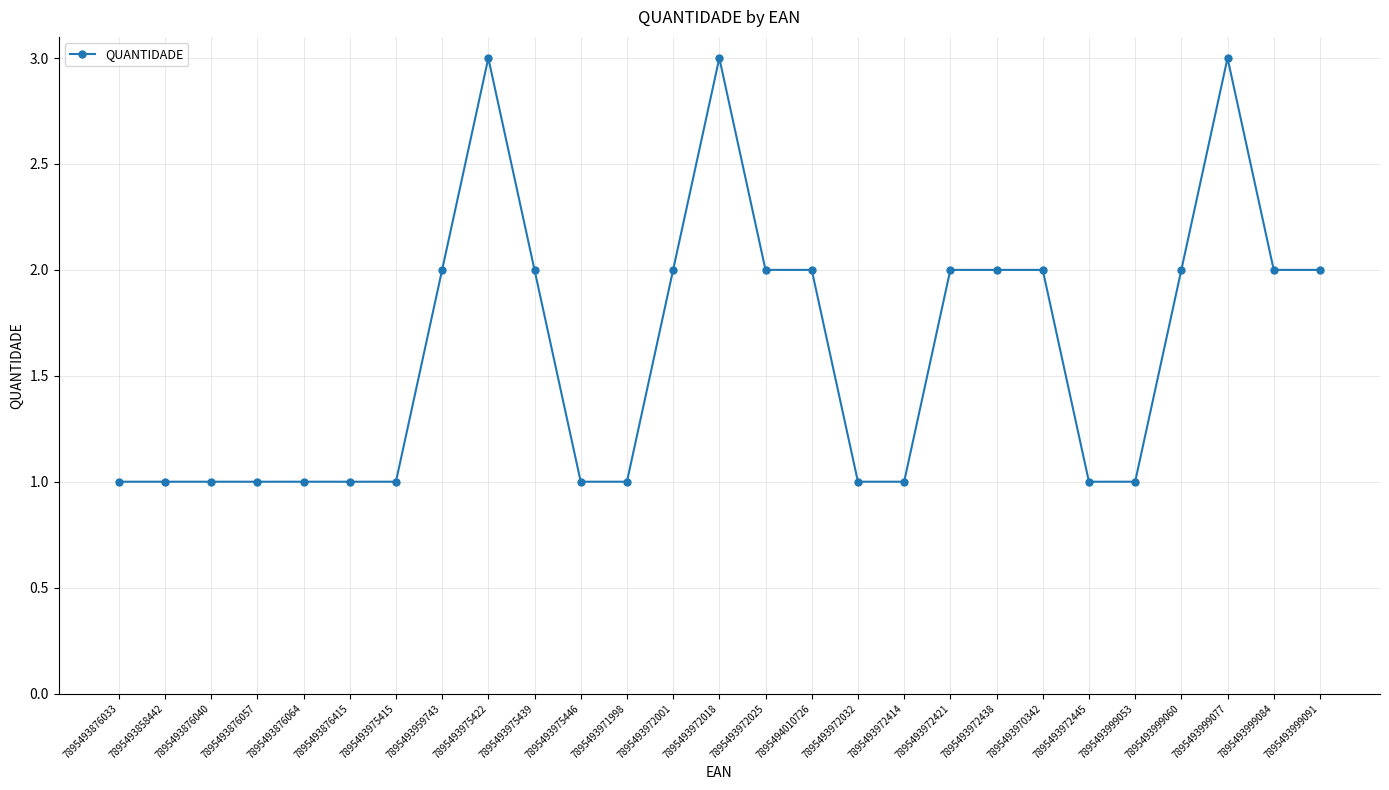

What is the sum of all values?

44